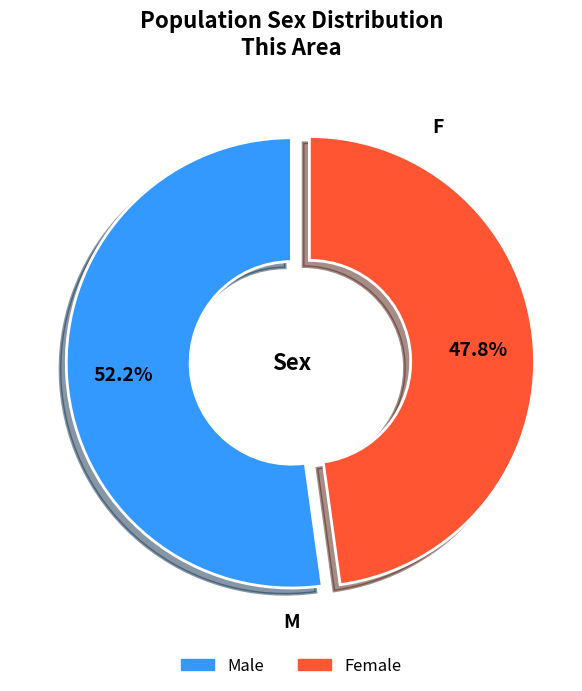

What percentage is the Male slice, to the nearest percent?

52%